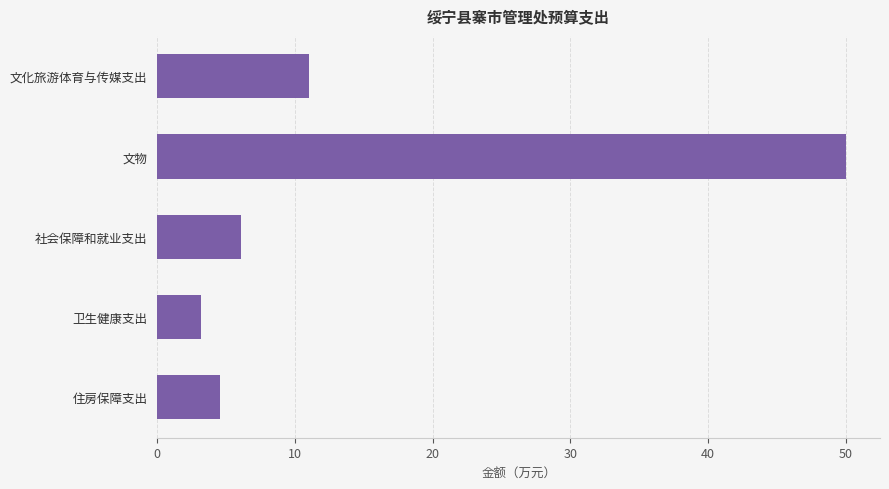

Where is the data nearest to the value 26?

文化旅游体育与传媒支出